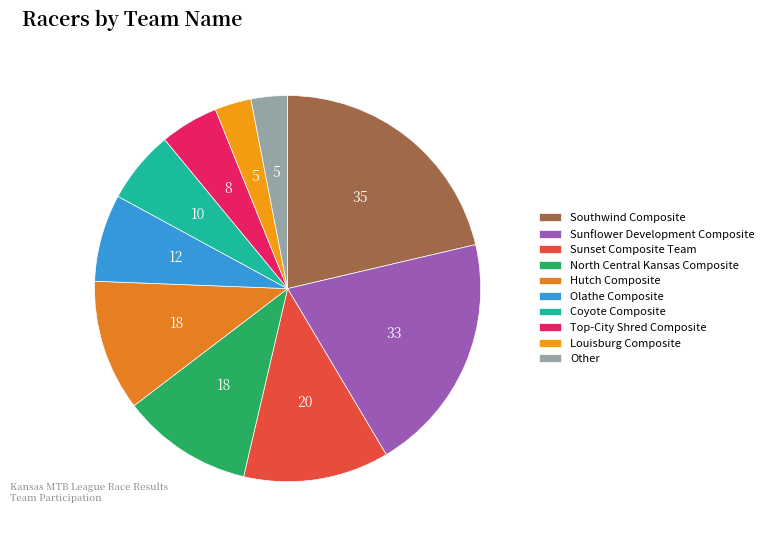

Count the number of slices in the pie.

10